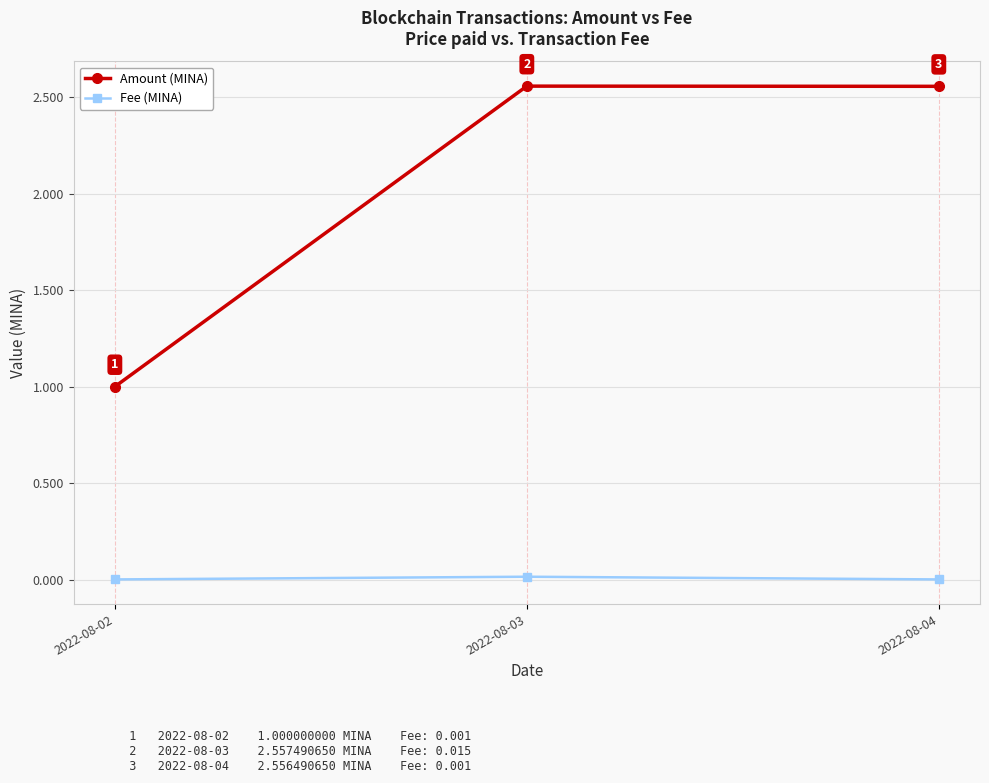

Is this an area chart (filled region under the line)?

No